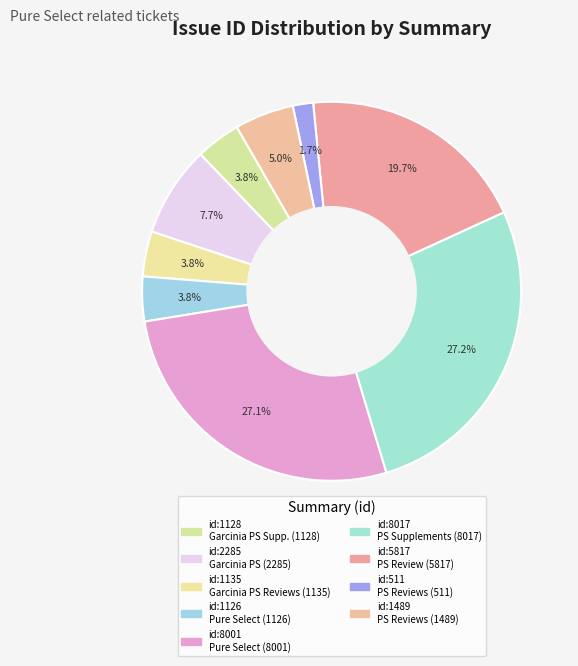

How many segments does this pie chart have?

9